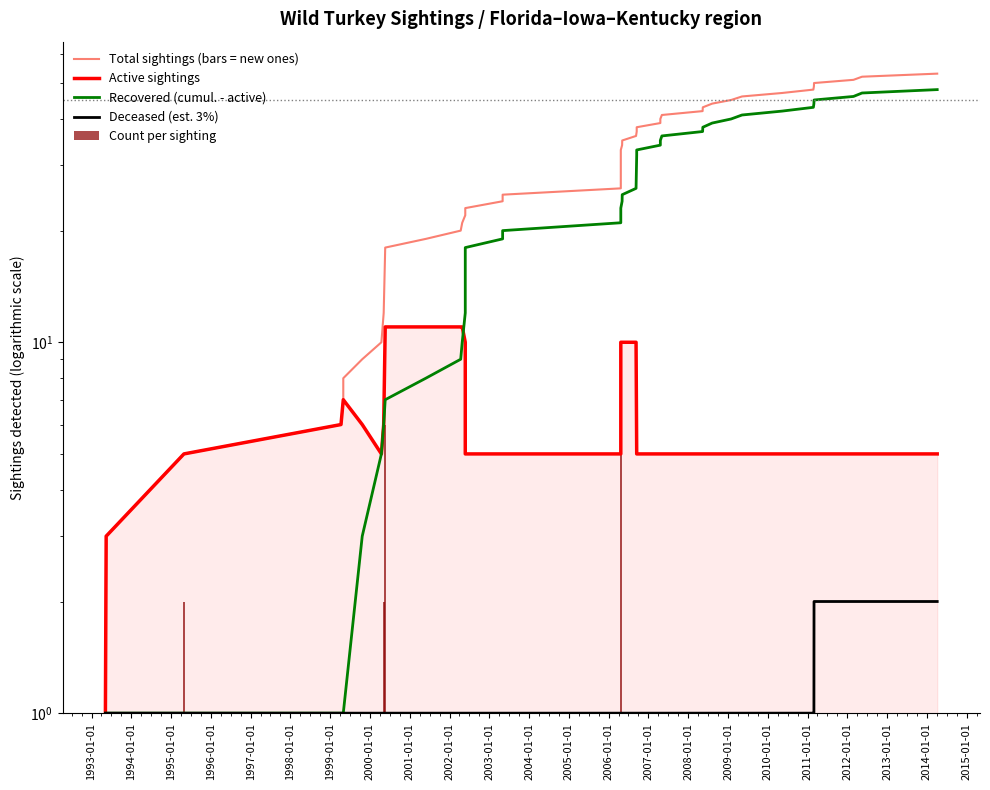

What are all the series names shown in the legend?

Total sightings (bars = new ones), Active sightings, Recovered (cumul. - active), Deceased (est. 3%), Count per sighting